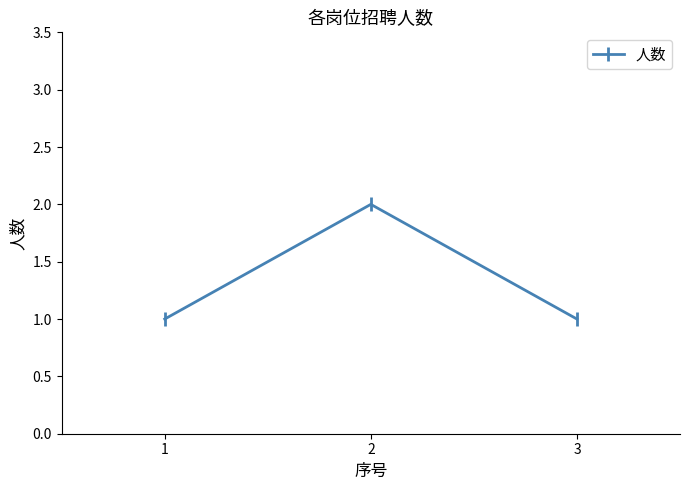

Does the chart have visible grid lines?

No